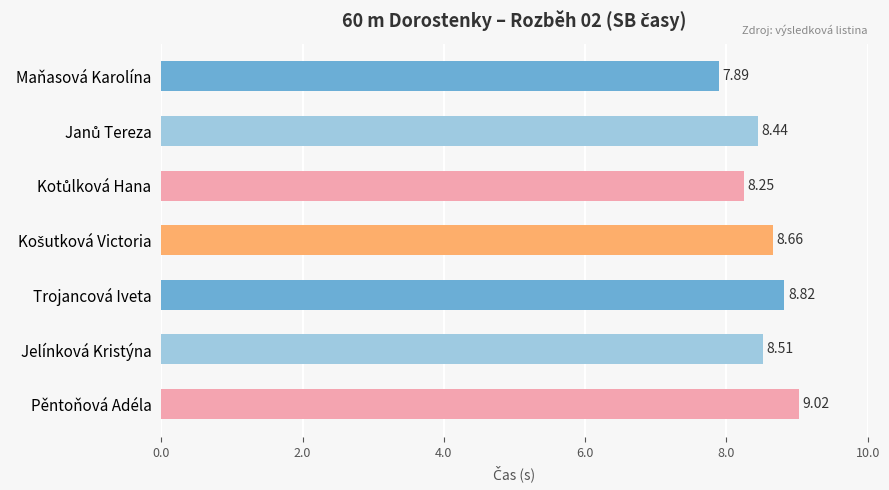

What is the difference between the maximum and minimum values?

1.1